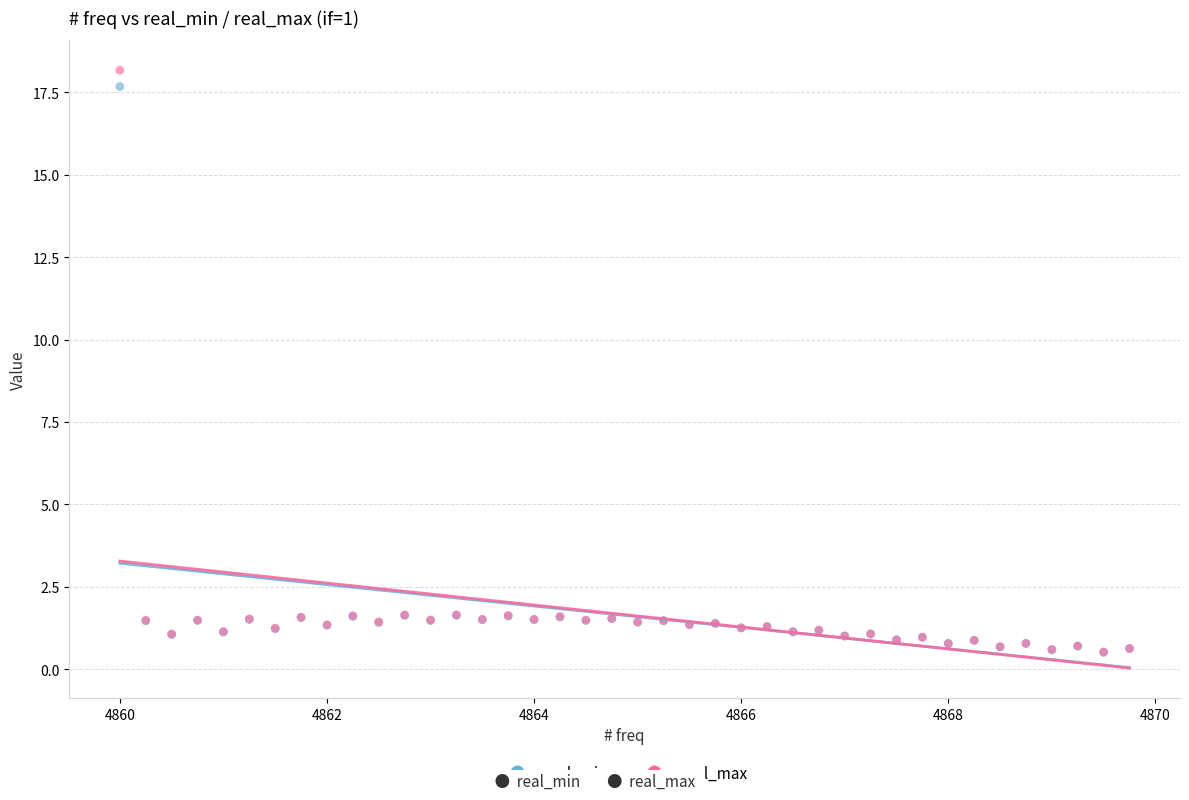

What are all the series names shown in the legend?

real_min, real_max